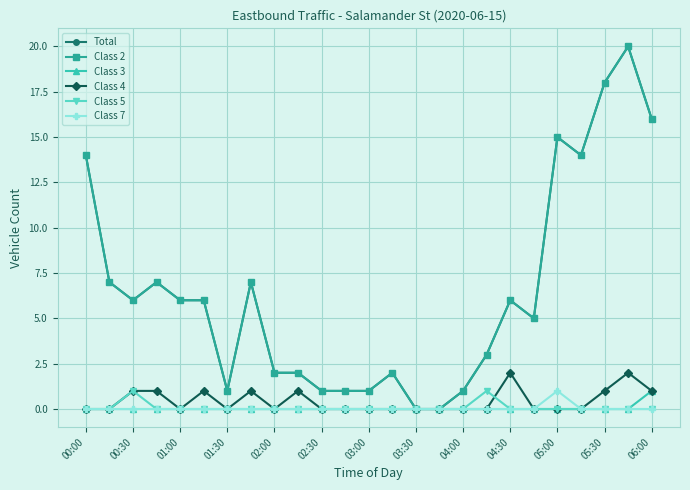

Reading left to right, transcribe all the data shown in this chart.

Total: 14	7	6	7	6	6	1	7	2	2	1	1	1	2	0	0	1	3	6	5	15	14	18	20	16
Class 2: 14	7	6	7	6	6	1	7	2	2	1	1	1	2	0	0	1	3	6	5	15	14	18	20	16
Class 3: 0	0	0	0	0	0	0	0	0	0	0	0	0	0	0	0	0	0	0	0	0	0	0	0	1
Class 4: 0	0	1	1	0	1	0	1	0	1	0	0	0	0	0	0	0	0	2	0	0	0	1	2	1
Class 5: 0	0	1	0	0	0	0	0	0	0	0	0	0	0	0	0	0	1	0	0	0	0	0	0	0
Class 7: 0	0	0	0	0	0	0	0	0	0	0	0	0	0	0	0	0	0	0	0	1	0	0	0	0